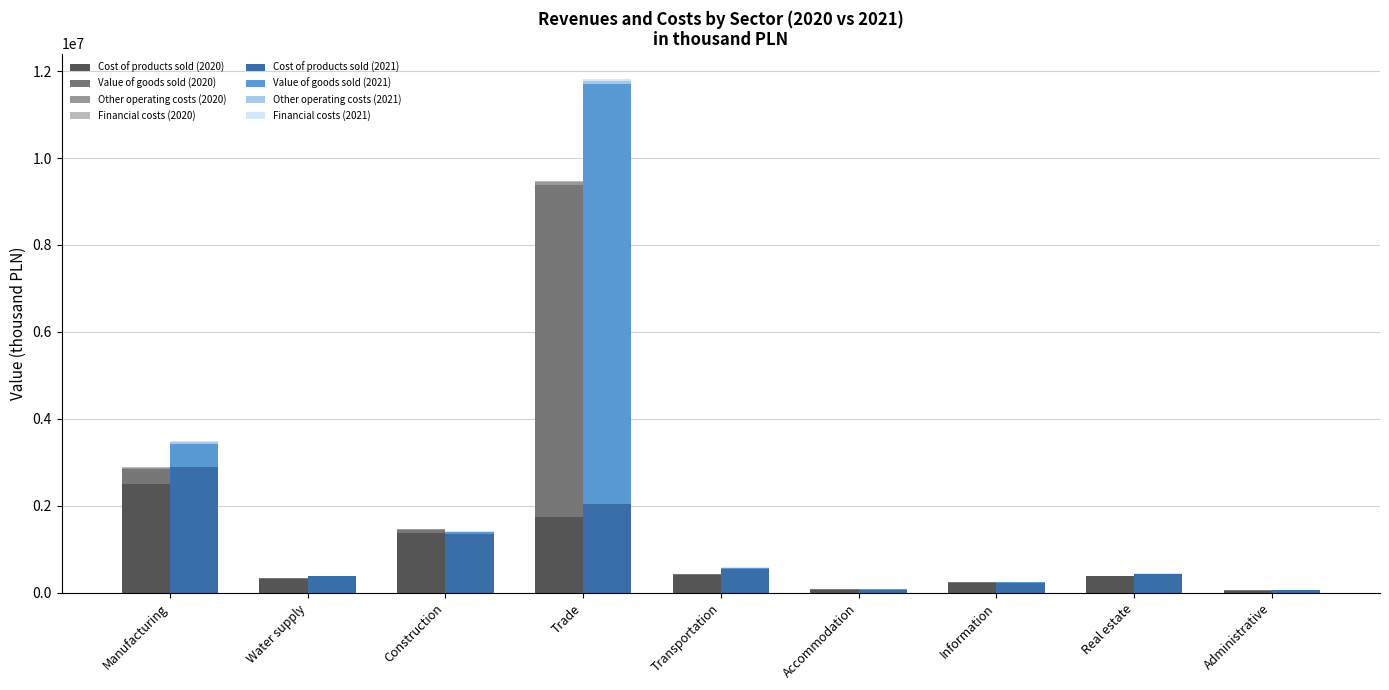

The Financial costs series shows 6630 at 9. True or false?

False